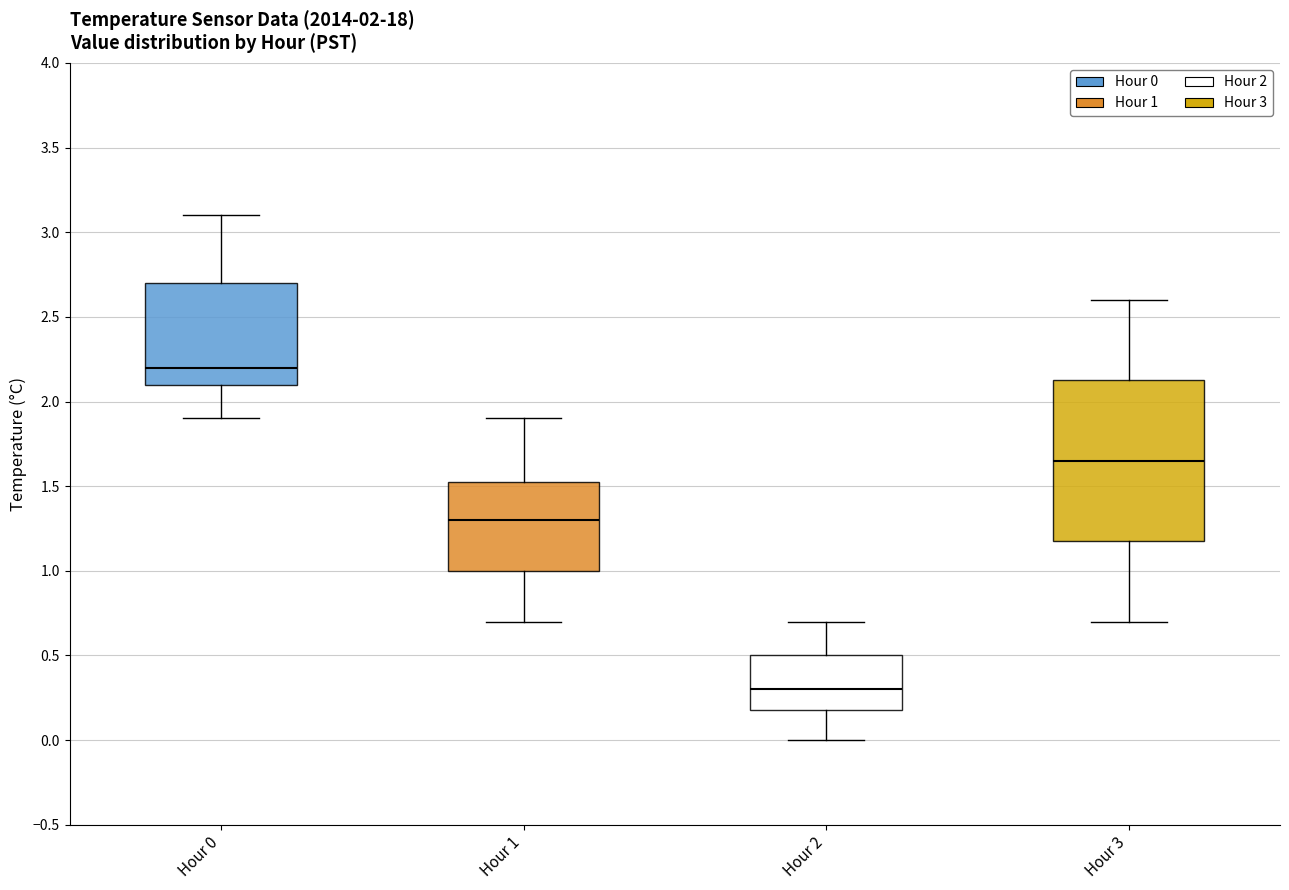

Reading left to right, read every box against the y-axis: the position of its median line, the range the box covers, and the ends of its whiskers. The values are not printed on the chart, so give them approximately, as read against the axis.

Hour 0: median 2.20, box 2.10 to 2.70, whiskers 1.90 to 3.10
Hour 1: median 1.30, box 1.00 to 1.55, whiskers 0.70 to 1.90
Hour 2: median 0.30, box 0.20 to 0.50, whiskers 0.00 to 0.70
Hour 3: median 1.65, box 1.20 to 2.15, whiskers 0.70 to 2.60